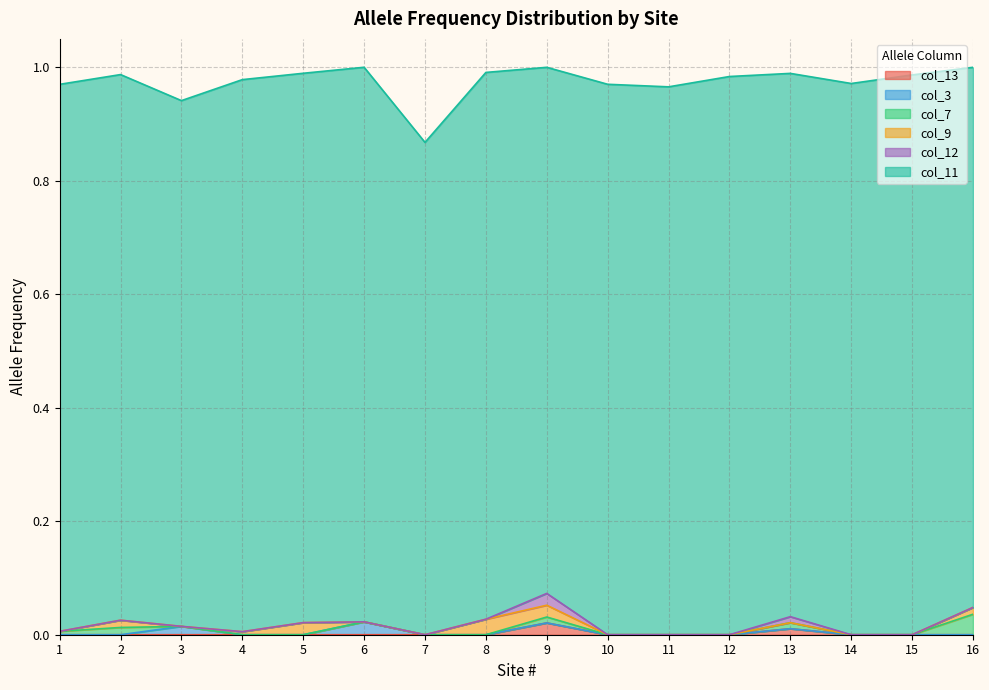

Reading right to left, extract all data points from this chart.

col_13: 0.0	0.0	0.0	0.0	0.0	0.0	0.0	0.0	0.0	0.0	0.0	0.0	0.0	0.0	0.0	0.0
col_3: 0.0	0.0	0.0	0.0	0.0	0.0	0.0	0.0	0.0	0.0	0.0	0.0	0.0	0.0	0.0	0.0
col_7: 0.0	0.0	0.0	0.0	0.0	0.0	0.0	0.0	0.0	0.0	0.0	0.0	0.0	0.0	0.0	0.0
col_9: 0.0	0.0	0.0	0.0	0.0	0.0	0.0	0.0	0.0	0.0	0.0	0.0	0.0	0.0	0.0	0.0
col_12: 0.0	0.0	0.0	0.0	0.0	0.0	0.0	0.0	0.0	0.0	0.0	0.0	0.0	0.0	0.0	0.0
col_11: 1.0	1.0	1.0	1.0	1.0	1.0	1.0	0.9	1.0	0.9	1.0	1.0	1.0	0.9	1.0	1.0